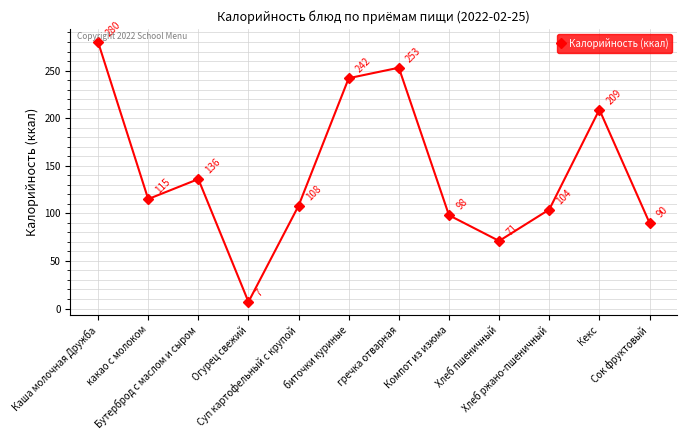

Is it true that the value at гречка отварная is 138?

False